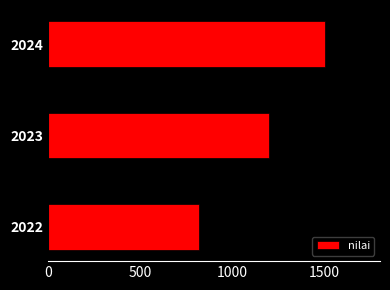

What is the value of the 1st bar from the left?

821